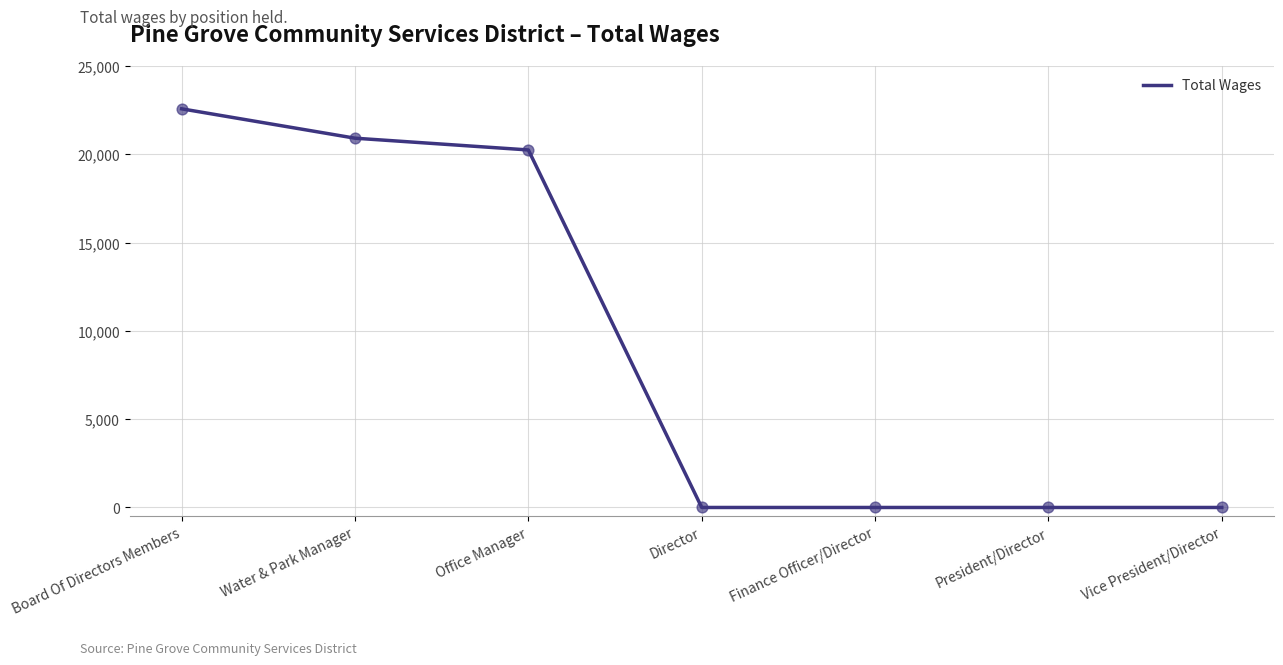

What is the ratio of the value at Water & Park Manager to the value at Board Of Directors Members?

0.9